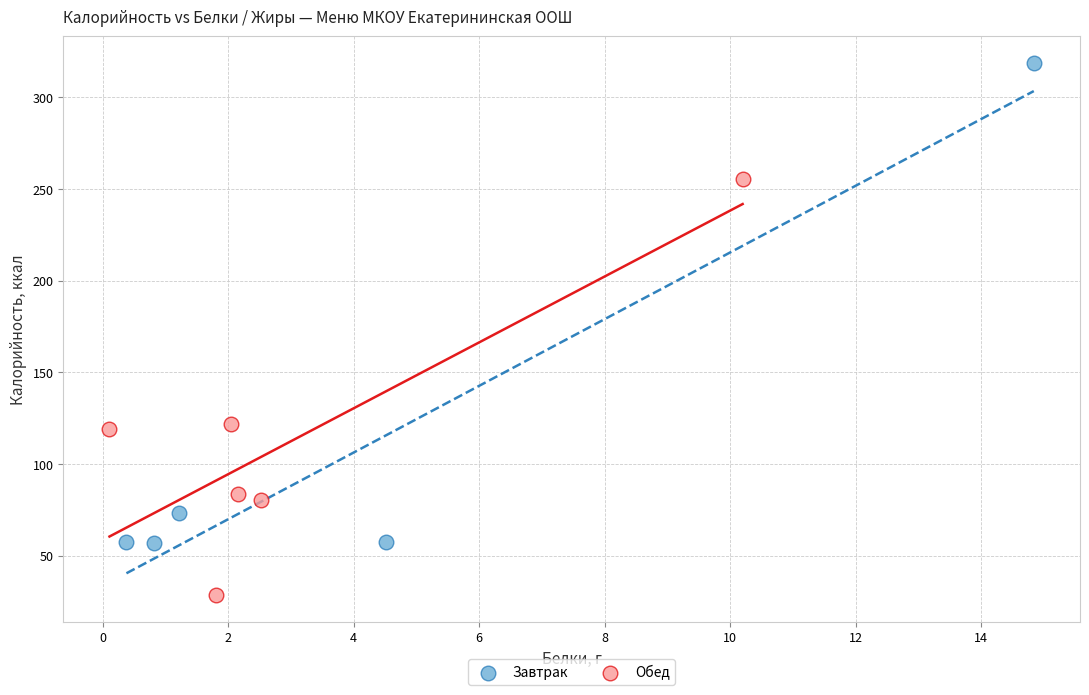

Which series has the largest Y range (max minus min)?

Завтрак